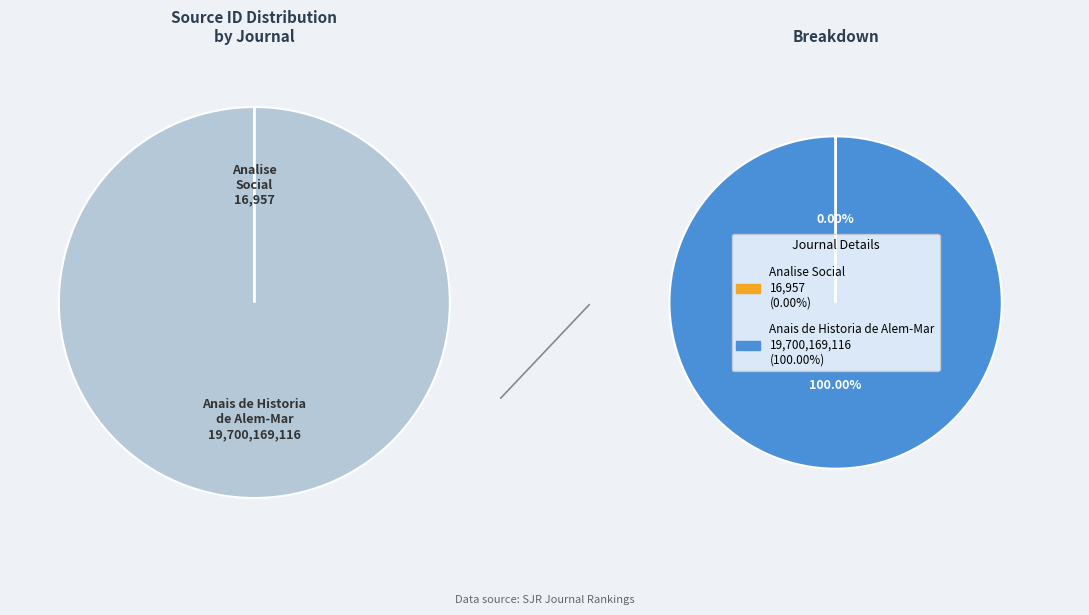

To the nearest percent, what is the average slice percentage?

50%